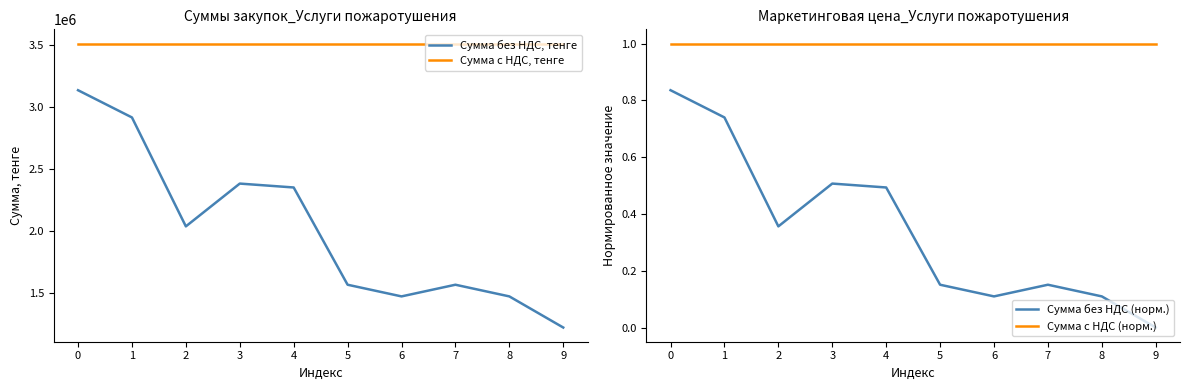

True or false: Сумма без НДС, тенге has more than 2 points higher than both neighbors.

False